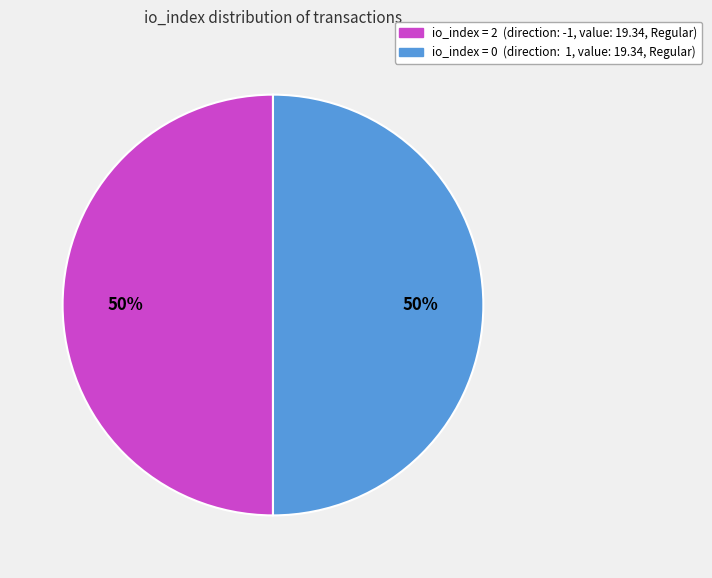

To the nearest percent, what is the average slice percentage?

50%